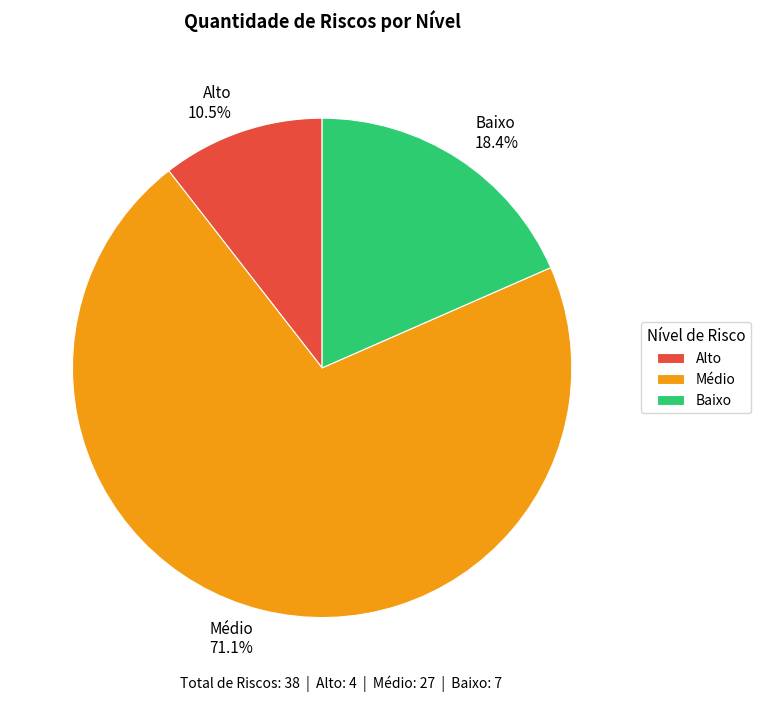

Approximately how many times larger is the value at Alto 10.5% compared to Baixo 18.4%?

0.6